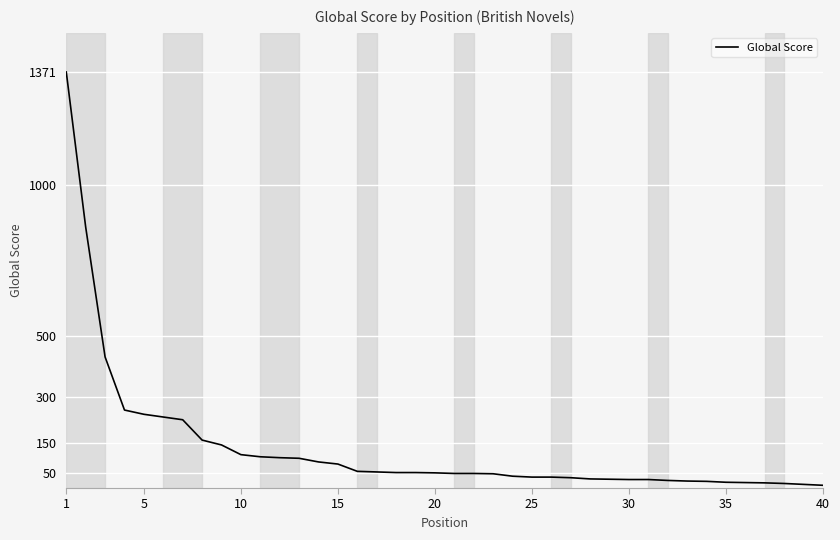

What is the maximum value shown in the chart?

1371